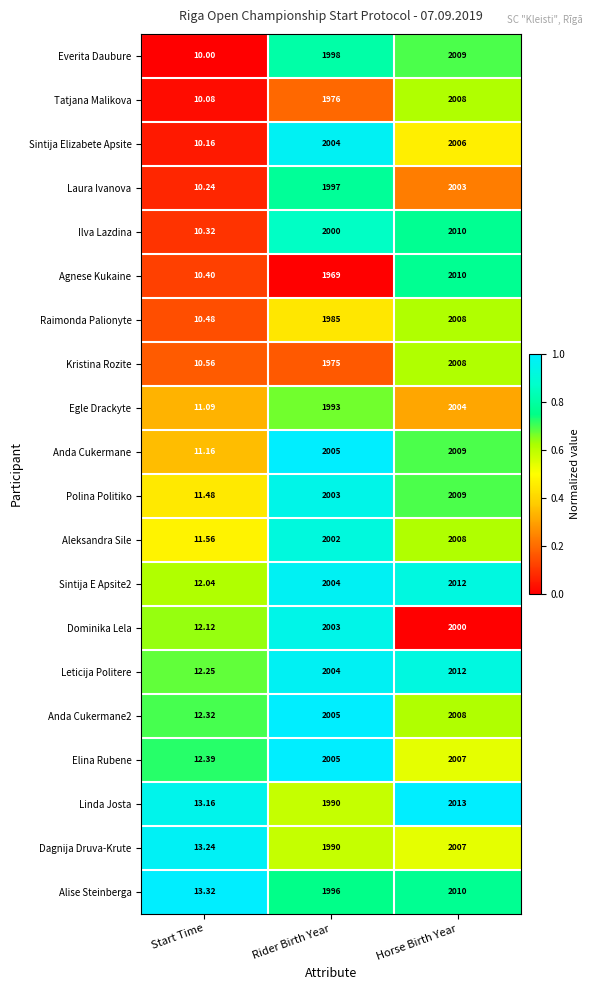

How many distinct data groups are displayed?

20